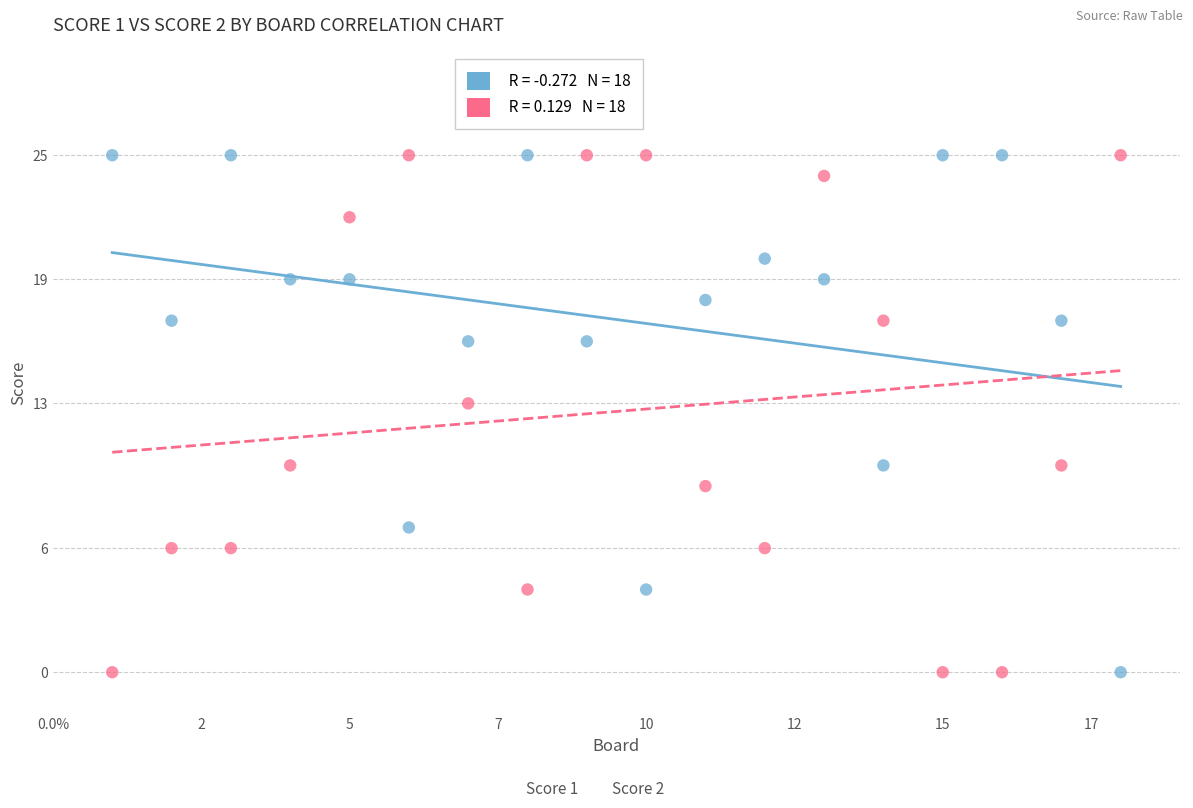

Across all data points, what is the range of X values (max minus min)?

17